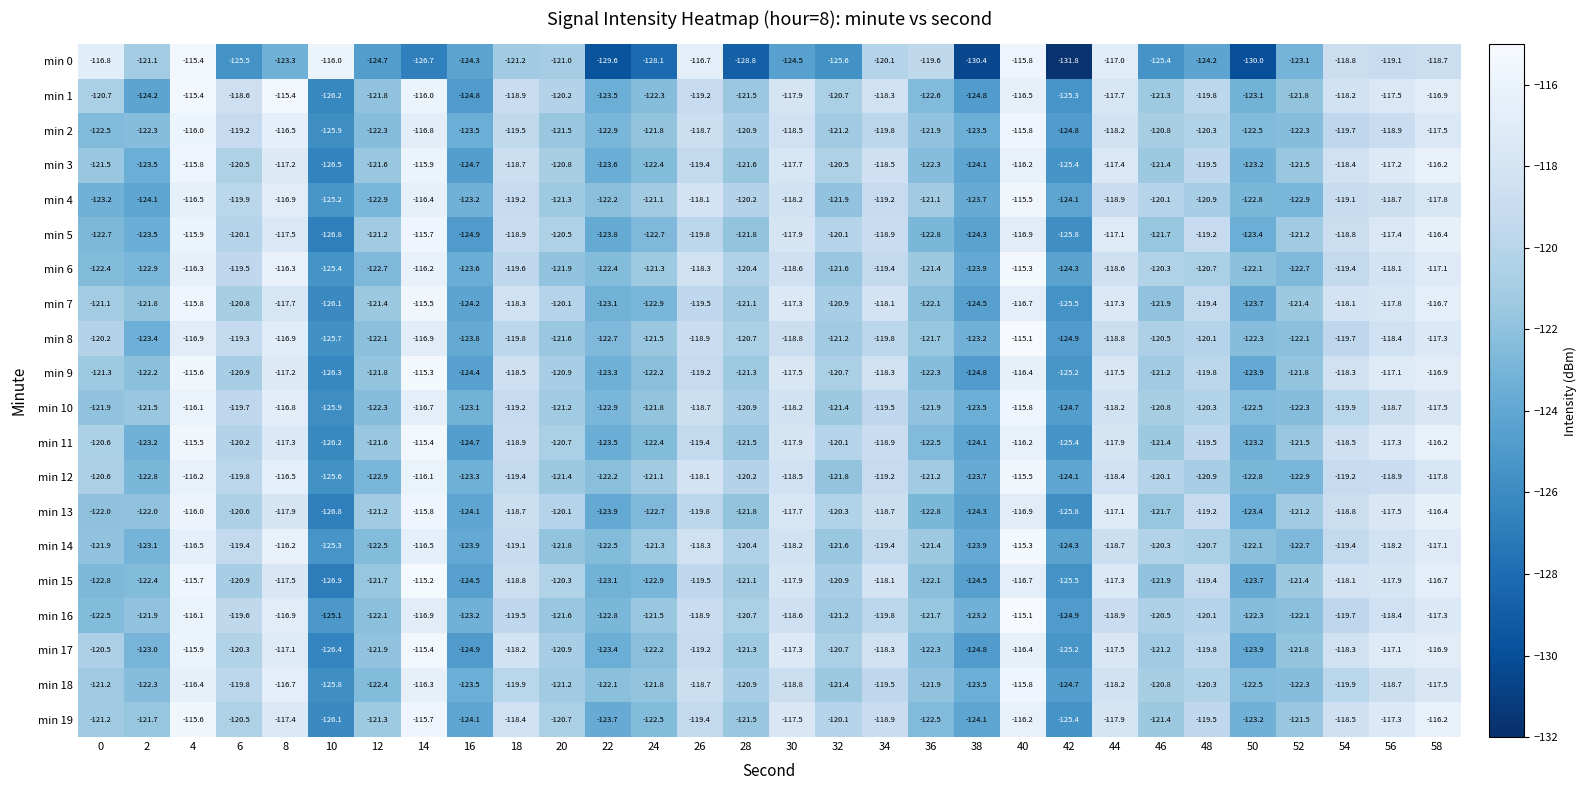

At which category is the sum across all series the highest?

4